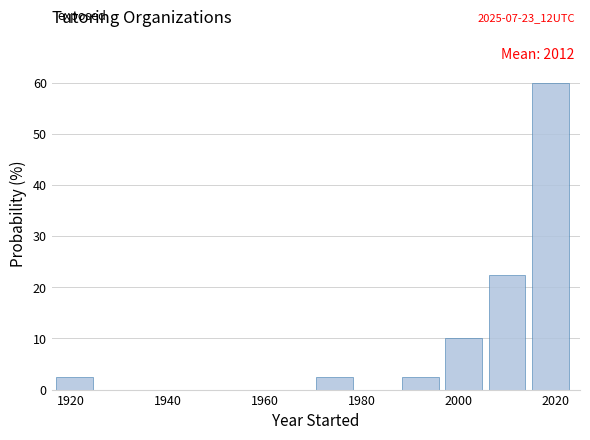

Which range on the x-axis has the tallest bar?

2016 to 2024